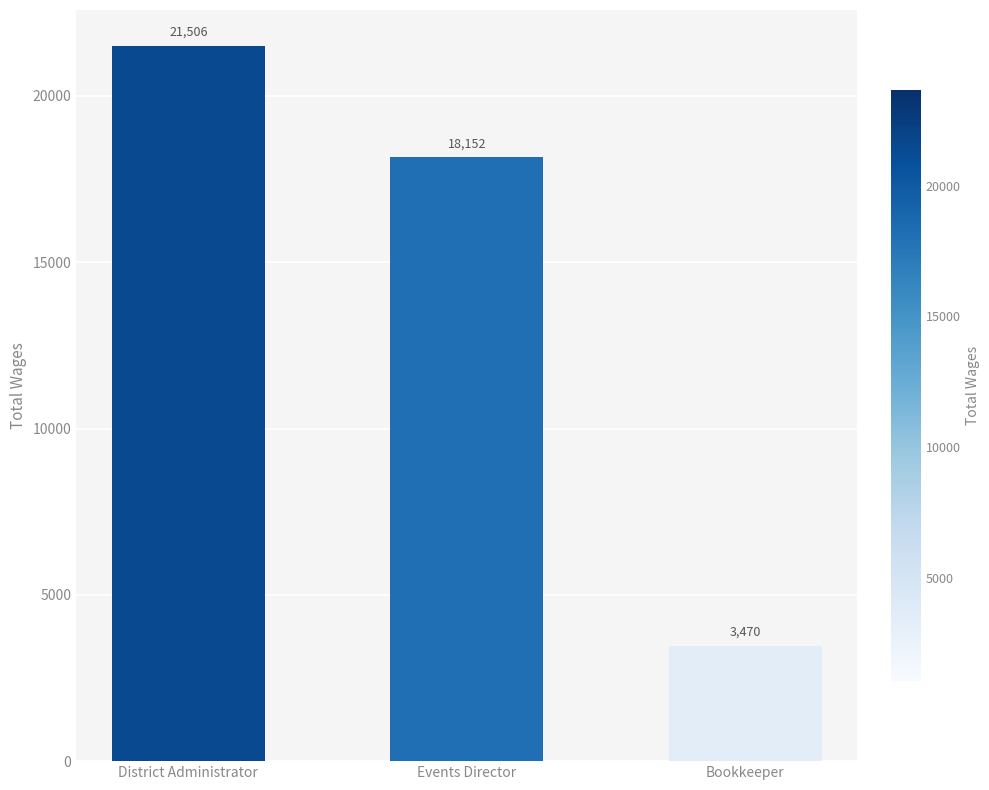

What is the sum of all values?

43128